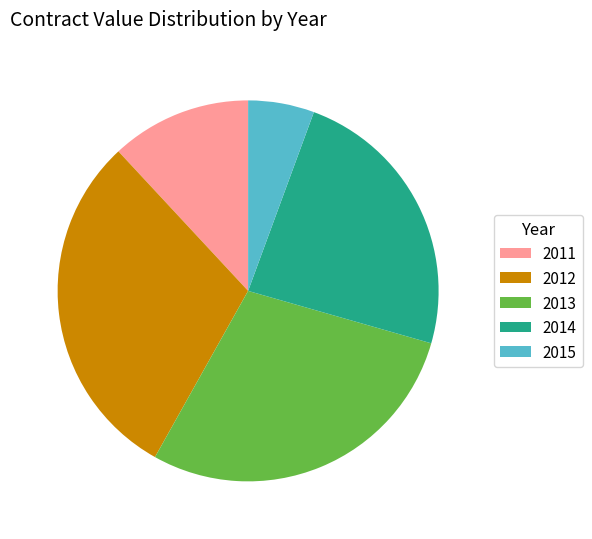

Rank the categories by value from lowest to highest.

2015, 2011, 2014, 2013, 2012